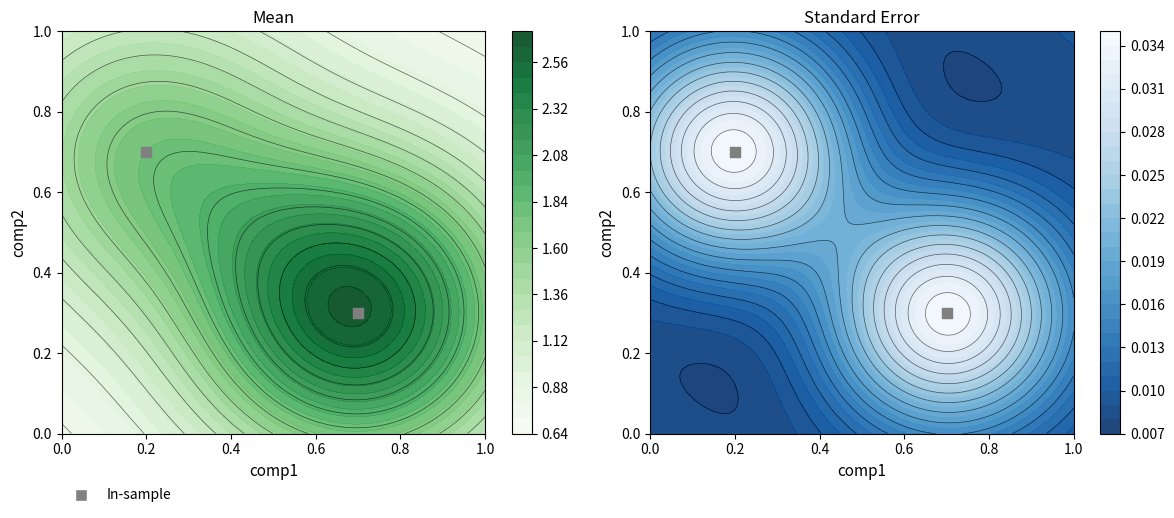

Count the values in the range 0 to 1.

2